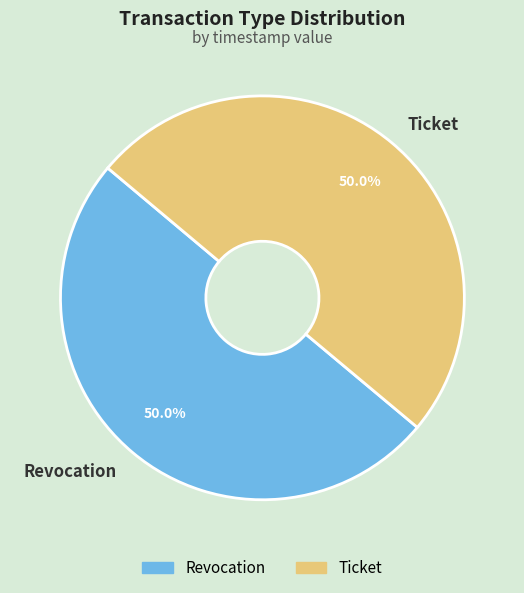

To the nearest percent, what is the combined percentage of Revocation and Ticket?

100%